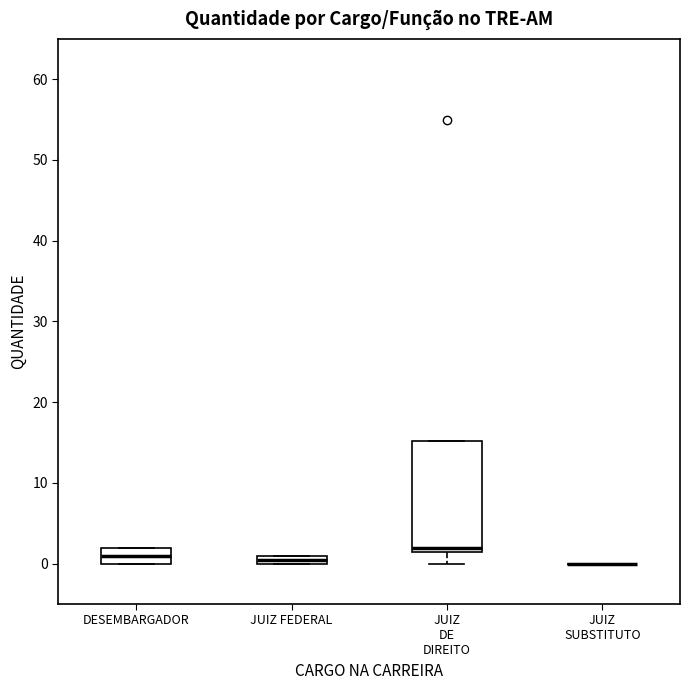

Comparing the boxes themselves (not the whiskers), which one is the tallest?

JUIZ DE DIREITO